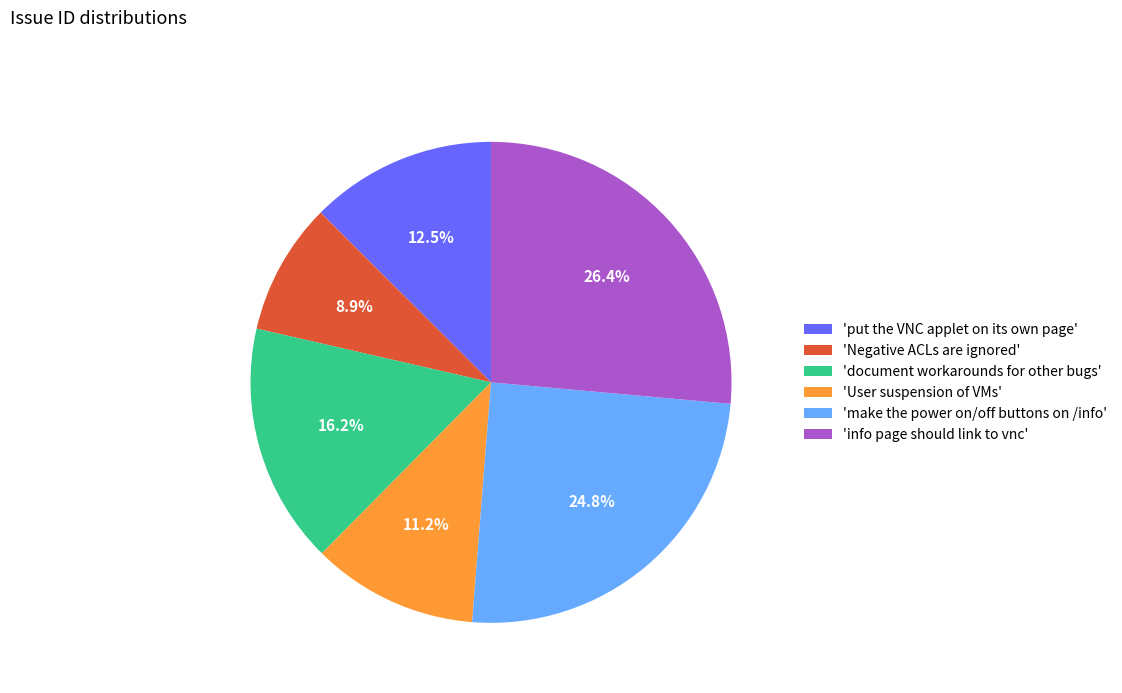

To the nearest percent, what is the average slice percentage?

17%